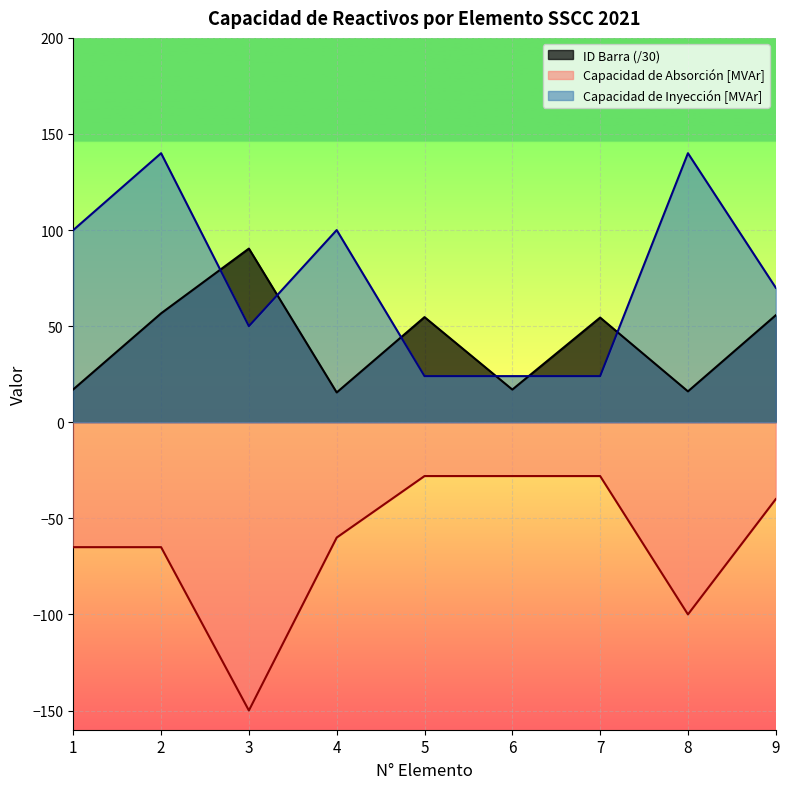

Reading left to right, what are all the values shown in this chart?

ID Barra: 17.1	56.7	90.4	15.5	54.7	17.0	54.5	16.1	55.7
Capacidad de Absorcion: -65.0	-65.0	-150.0	-60.0	-28.0	-28.0	-28.0	-100.0	-40.0
Capacidad de Inyeccion: 100.0	140.0	50.0	100.0	24.0	24.0	24.0	140.0	70.0